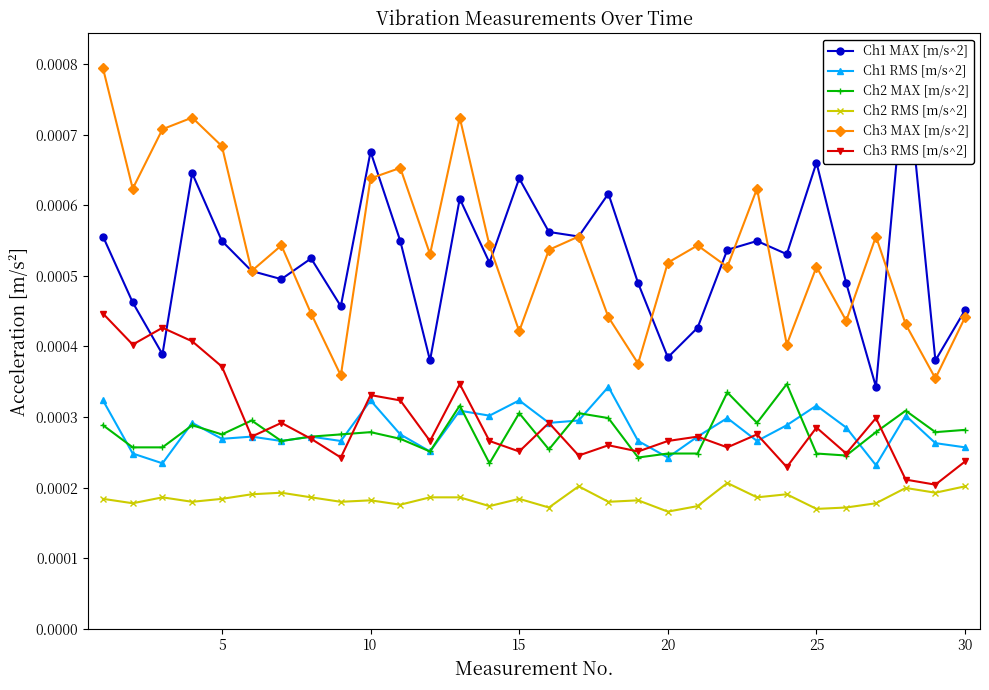

Count the Ch3 MAX [m/s^2] values in the range 0 to 1.

30